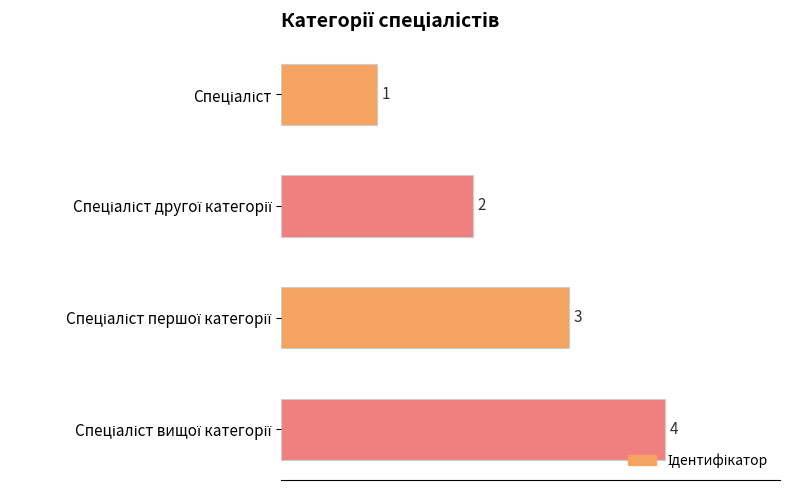

What is the difference between the second highest and minimum values?

2